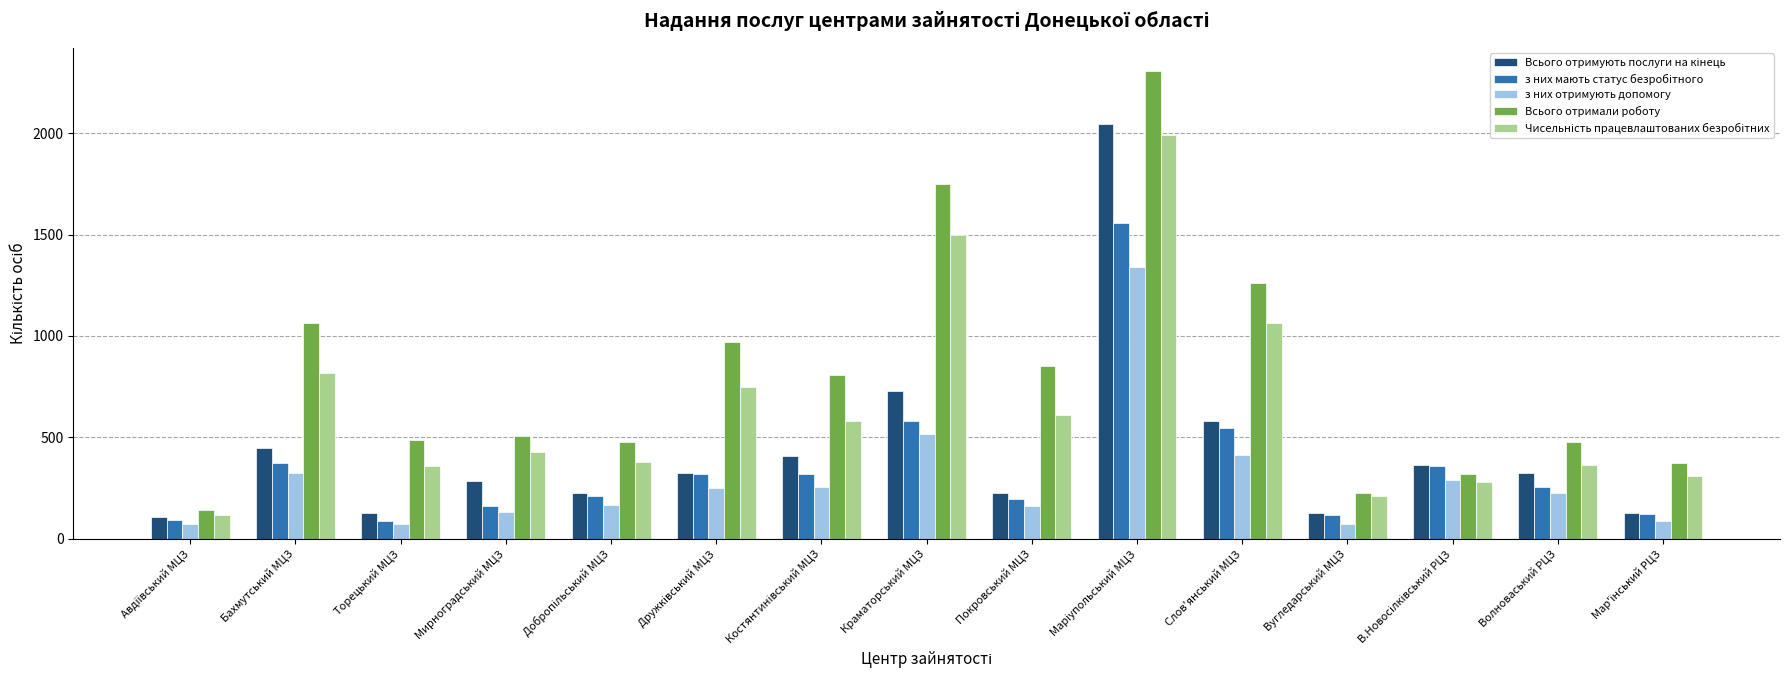

What is the sum of all з них отримують допомогу values?

4373